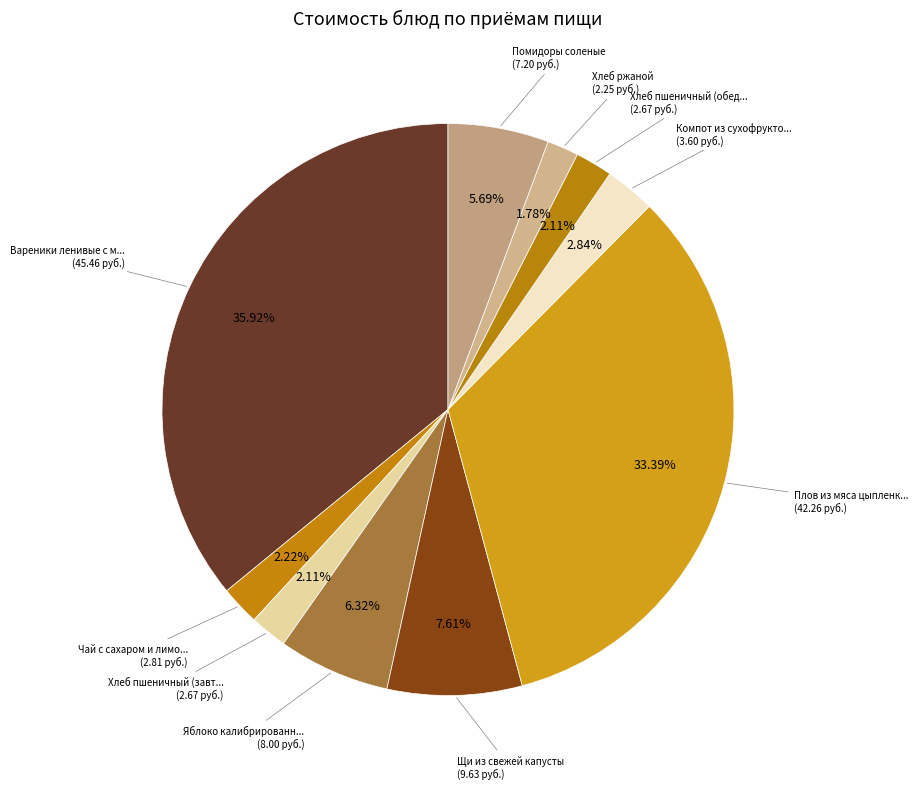

Count the number of slices in the pie.

10